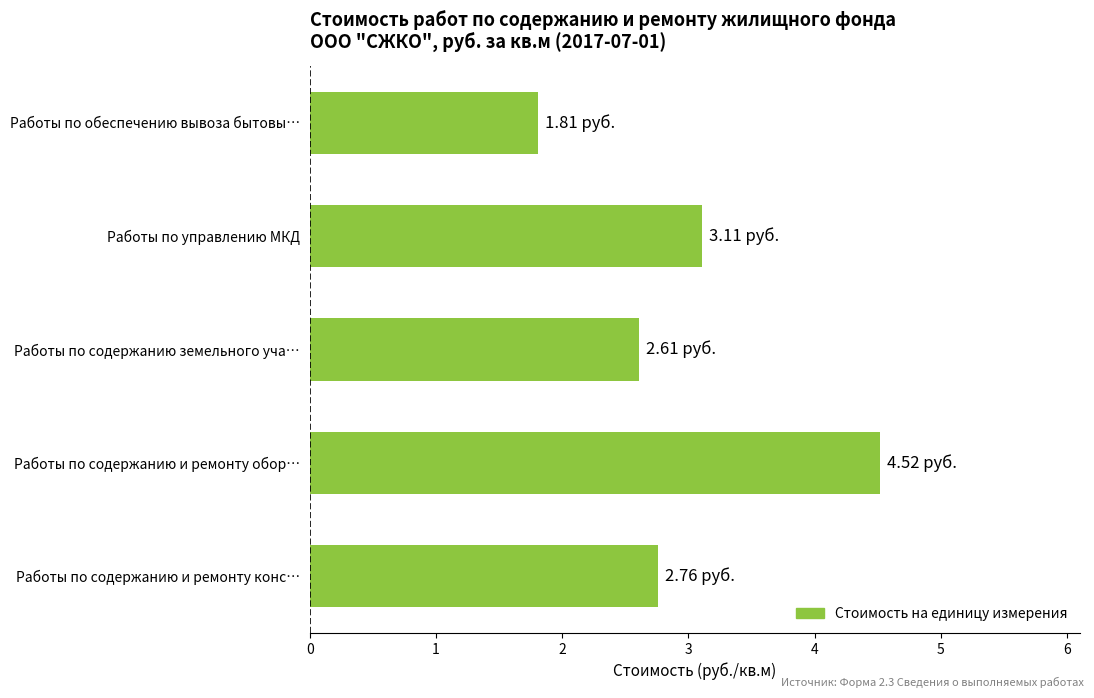

Which label corresponds to the largest value in the chart?

Работы по содержанию и ремонту обор…